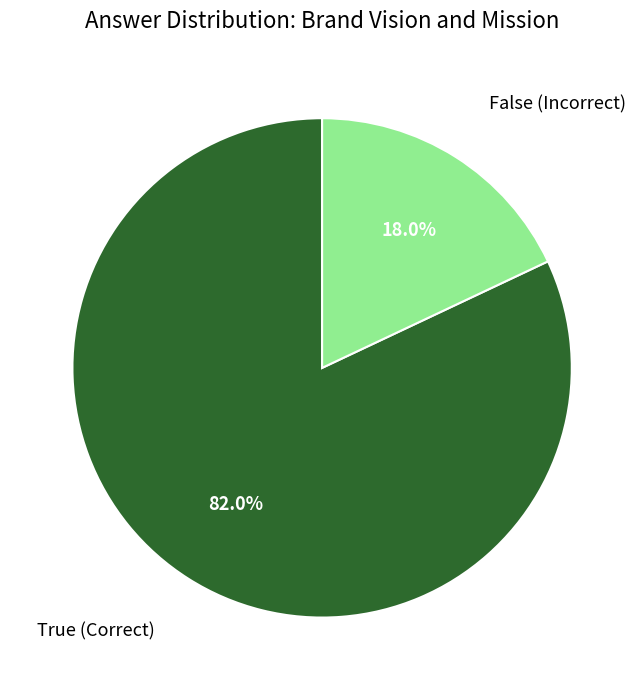

Does any single category account for the majority?

Yes